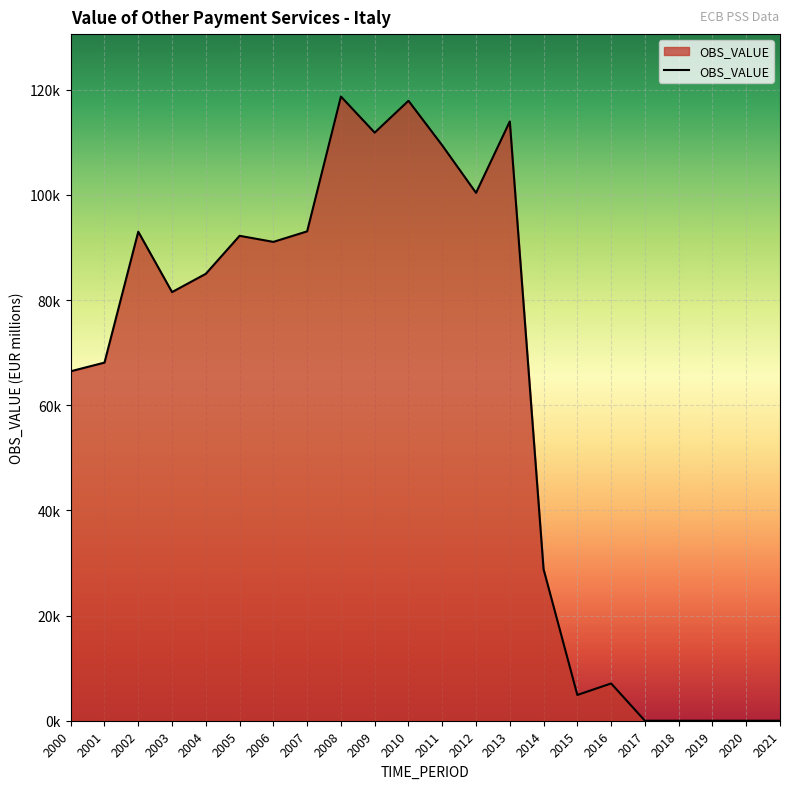

Does the chart have visible grid lines?

Yes